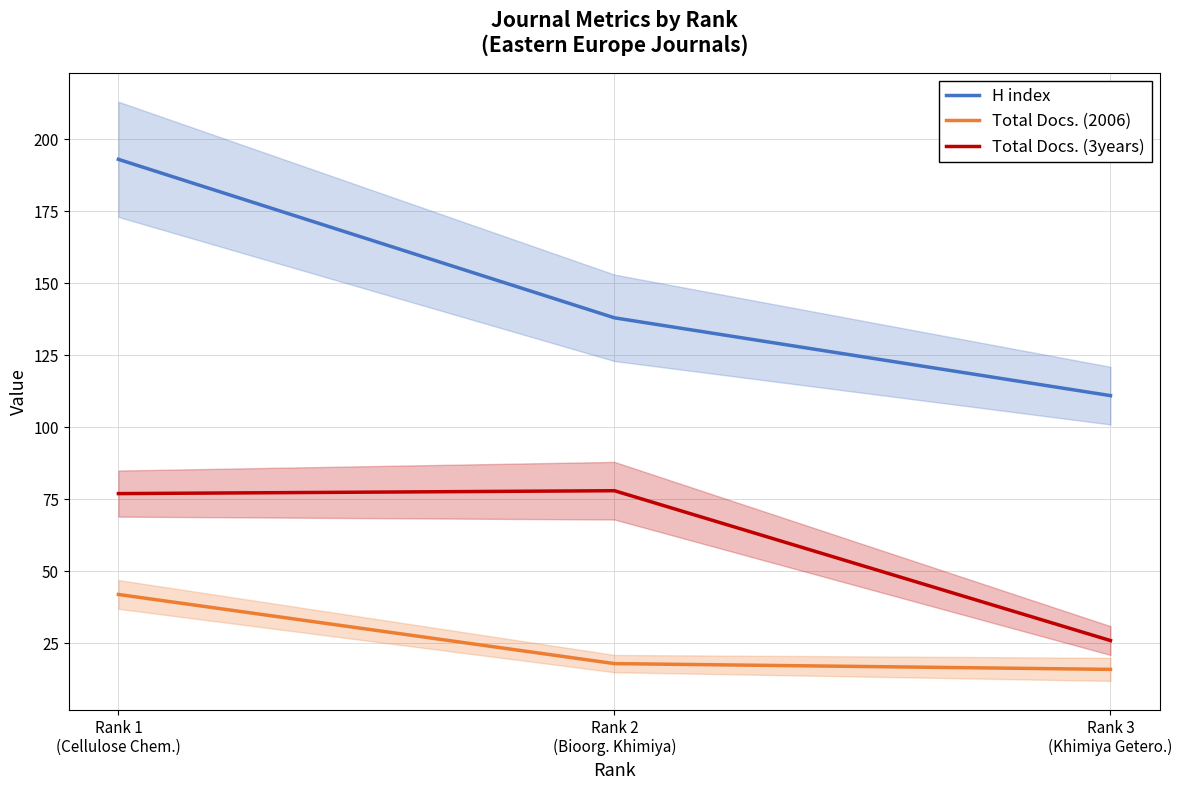

Reading right to left, extract all data points from this chart.

H index: Rank 3
(Khimiya Getero.)=111	Rank 2
(Bioorg. Khimiya)=138	Rank 1
(Cellulose Chem.)=193
Total Docs. (2006): Rank 3
(Khimiya Getero.)=16	Rank 2
(Bioorg. Khimiya)=18	Rank 1
(Cellulose Chem.)=42
Total Docs. (3years): Rank 3
(Khimiya Getero.)=26	Rank 2
(Bioorg. Khimiya)=78	Rank 1
(Cellulose Chem.)=77